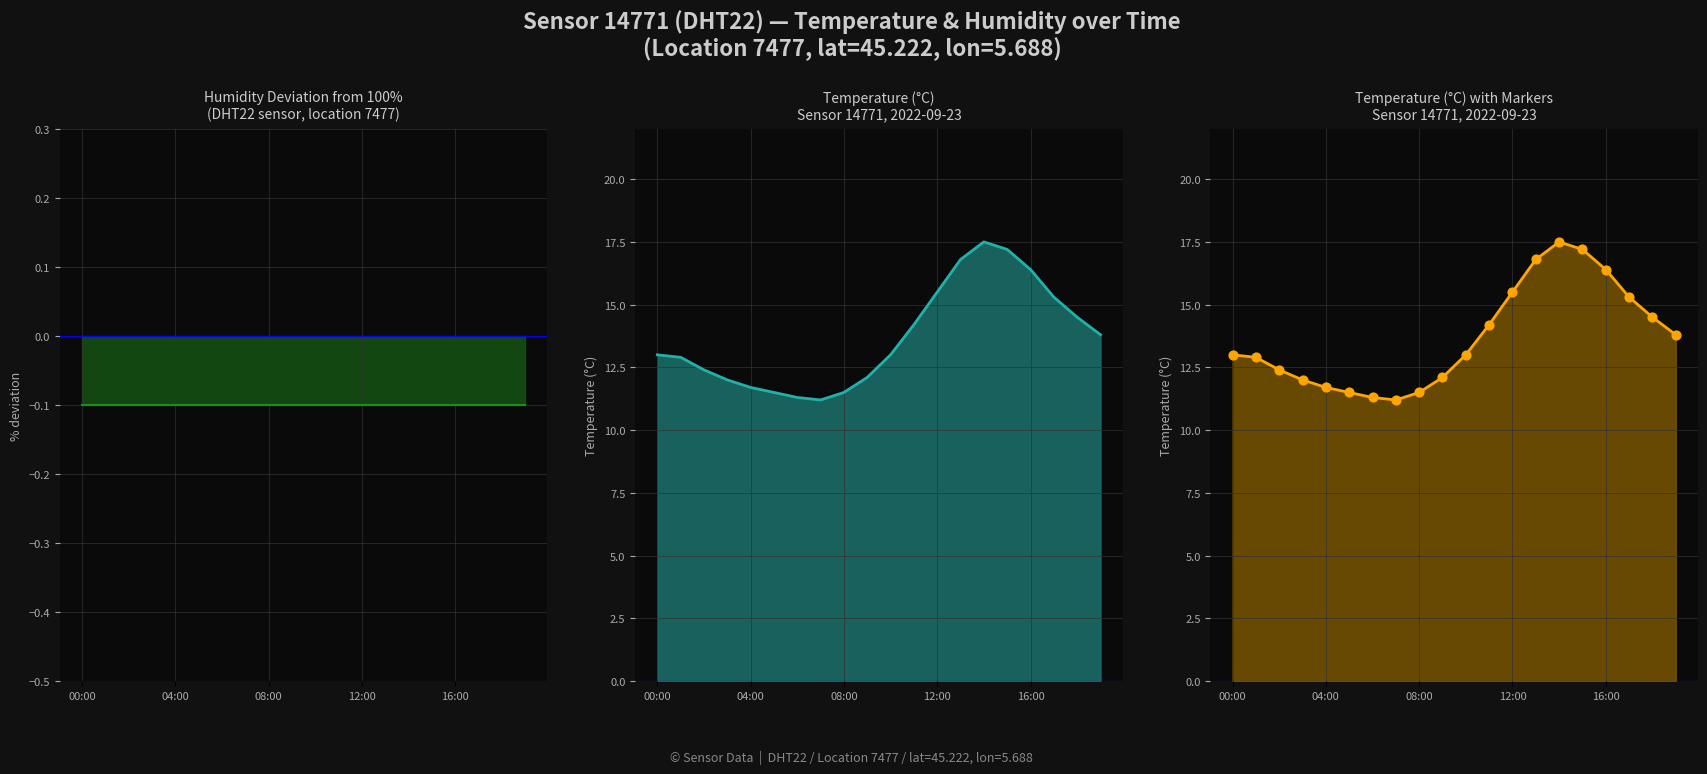

What are all the series names shown in the legend?

humidity deviation, temperature, temperature (with markers)